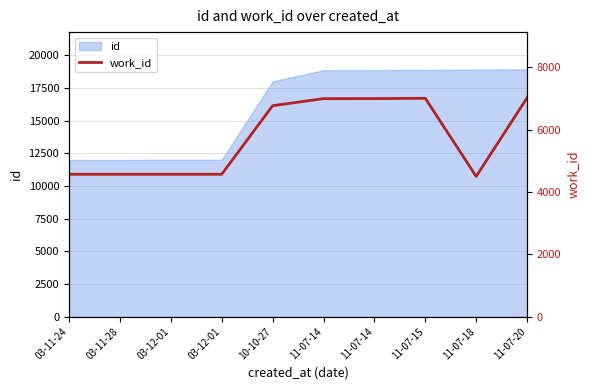

Reading right to left, transcribe all the data shown in this chart.

11-07-20=7020	11-07-18=4498	11-07-15=7003	11-07-14=6993	11-07-14=6992	10-10-27=6766	03-12-01=4566	03-12-01=4566	03-11-28=4566	03-11-24=4566